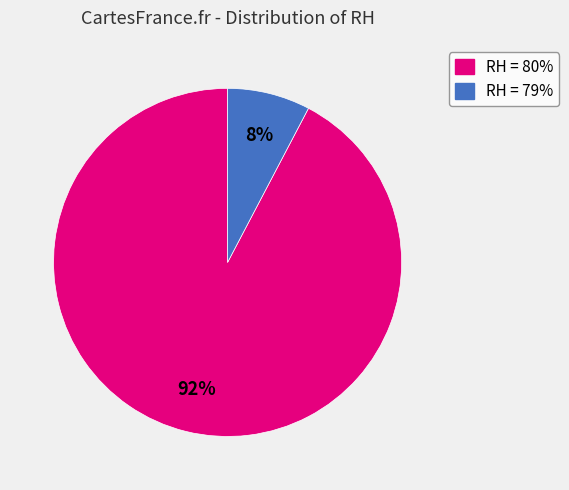

Does any single category account for the majority?

Yes